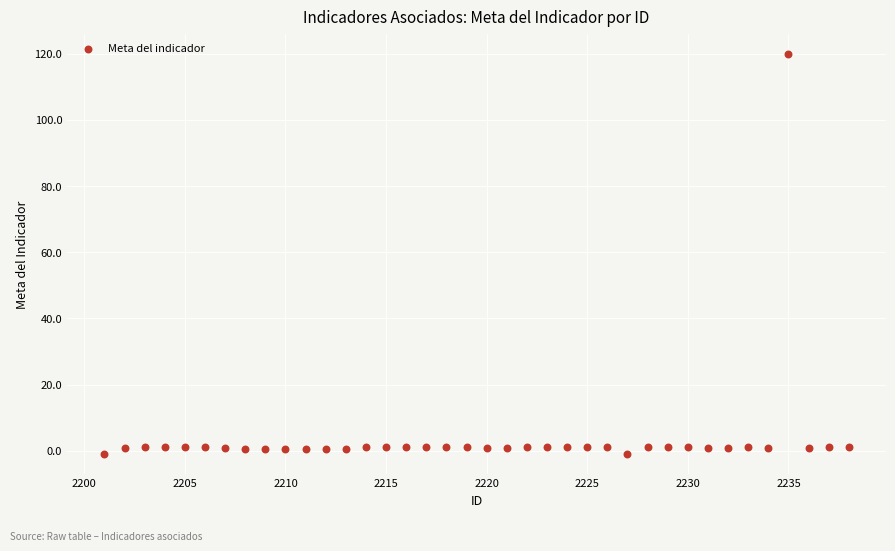

What is the range of X values (max minus min)?

37.0